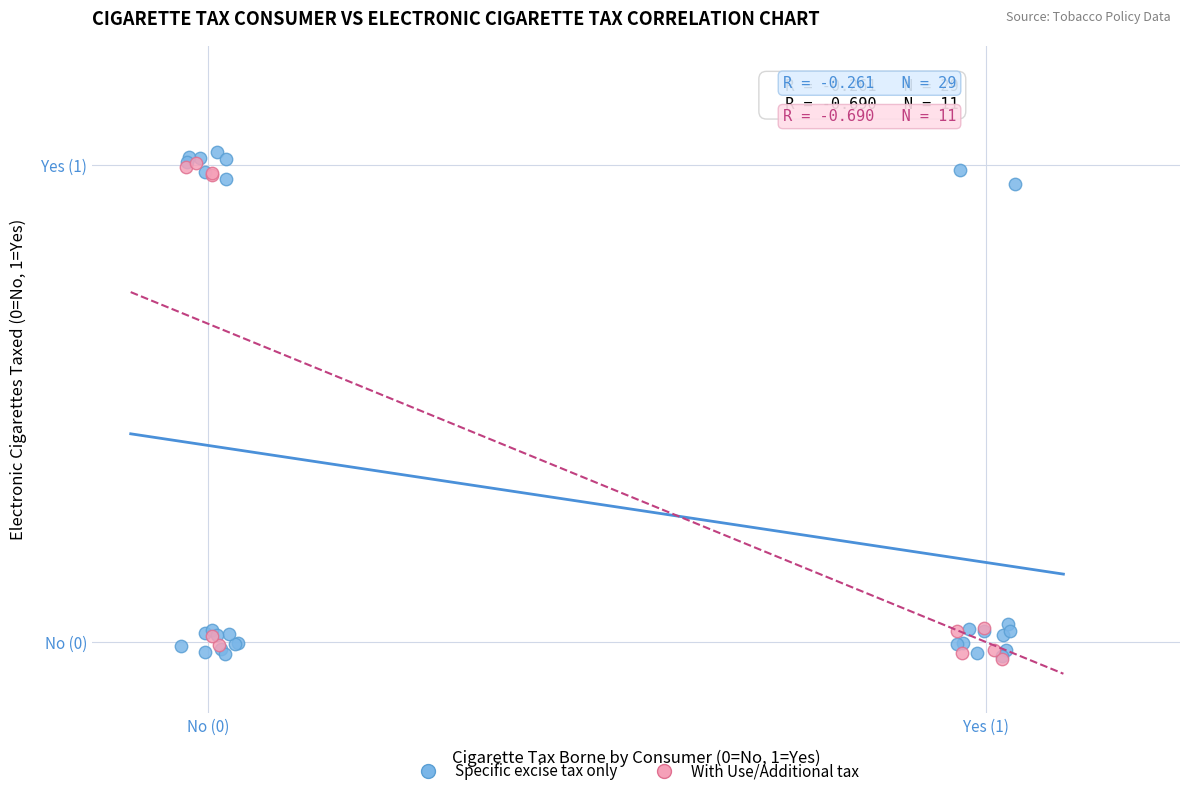

What are all the series names shown in the legend?

Specific excise tax only, With Use/Additional tax